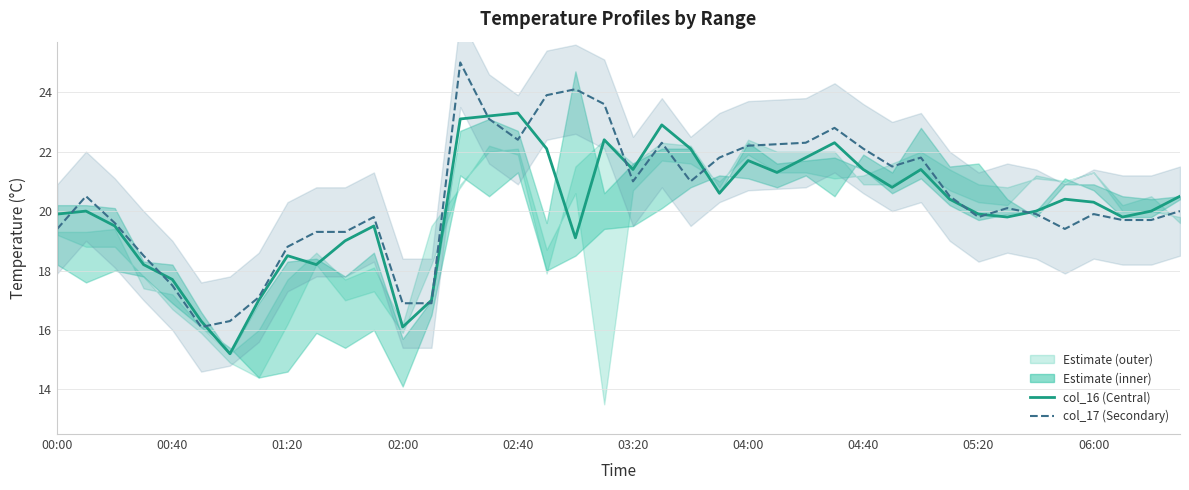

Rank the series by their average value, from highest to lowest.

col_17 (Secondary), col_16 (Estimate)